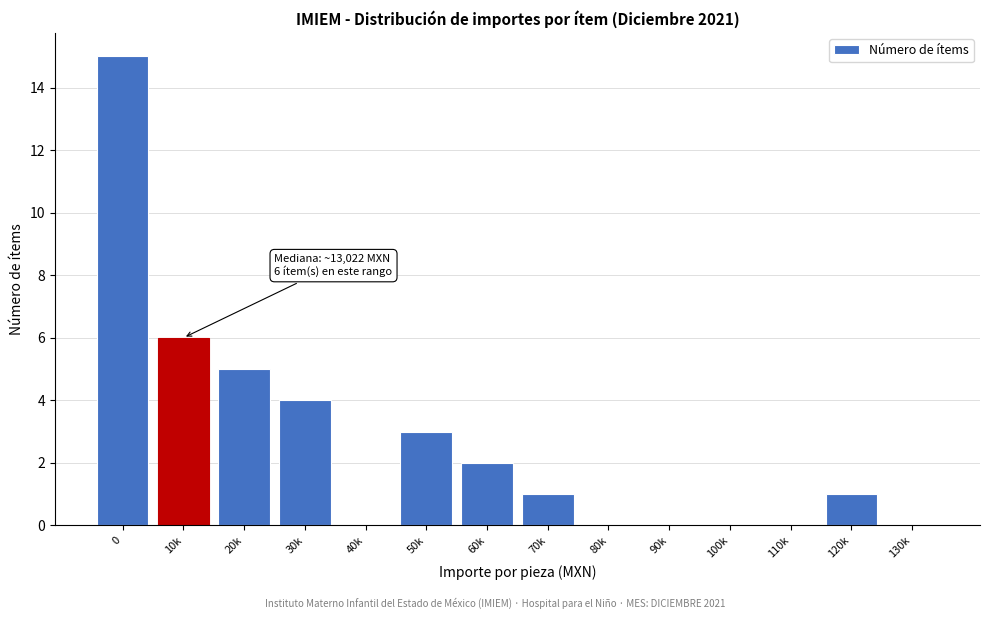

Reading left to right, transcribe all the data shown in this chart.

0=15	10k=6	20k=5	30k=4	40k=0	50k=3	60k=2	70k=1	80k=0	90k=0	100k=0	110k=0	120k=1	130k=0